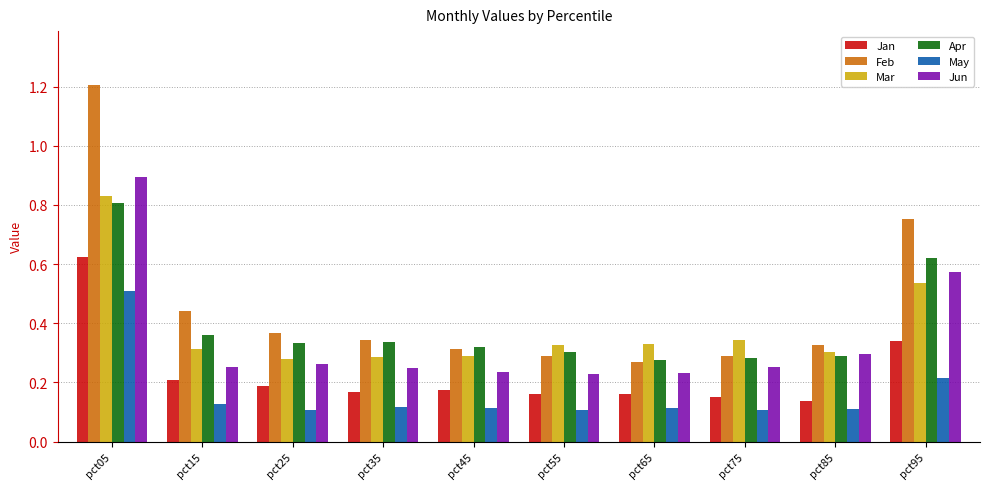

Rank the series at pct15 from highest to lowest value.

Feb, Apr, Mar, Jun, Jan, May